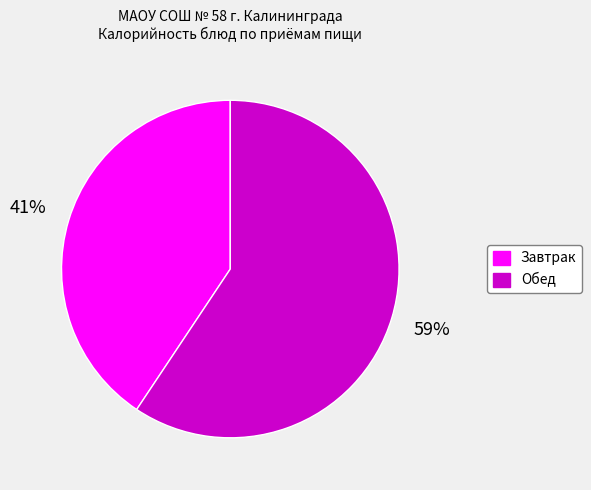

To the nearest percent, what is the combined percentage of Обед and Завтрак?

100%